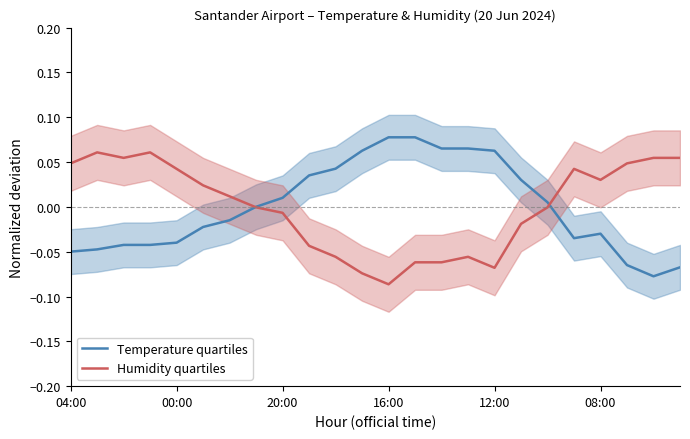

Reading left to right, list all the values displayed in this chart.

Temperature quartiles: -0.0	-0.0	-0.0	-0.0	-0.0	-0.0	-0.0	0.0	0.0	0.0	0.0	0.1	0.1	0.1	0.1	0.1	0.1	0.0	0.0	-0.0	-0.0	-0.1	-0.1	-0.1
Humidity quartiles: 0.0	0.1	0.1	0.1	0.0	0.0	0.0	-0.0	-0.0	-0.0	-0.1	-0.1	-0.1	-0.1	-0.1	-0.1	-0.1	-0.0	-0.0	0.0	0.0	0.0	0.1	0.1